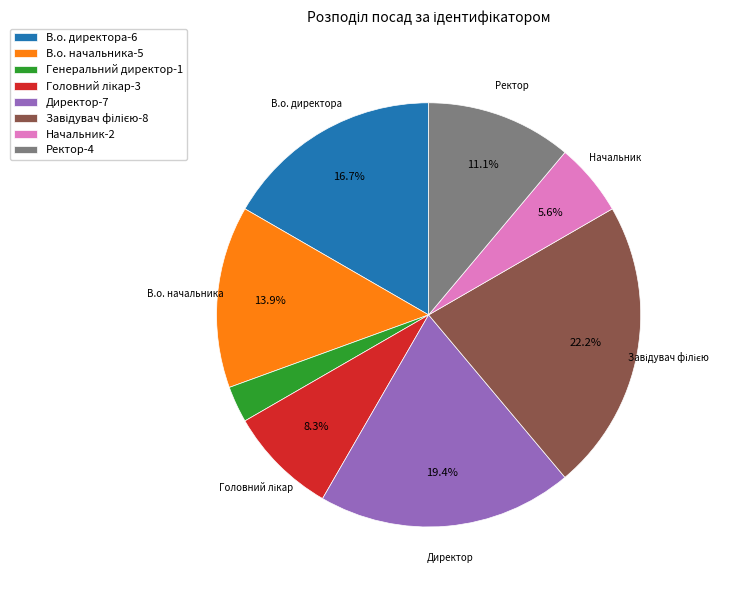

Do Директор and Ректор together represent more than half of the pie?

No